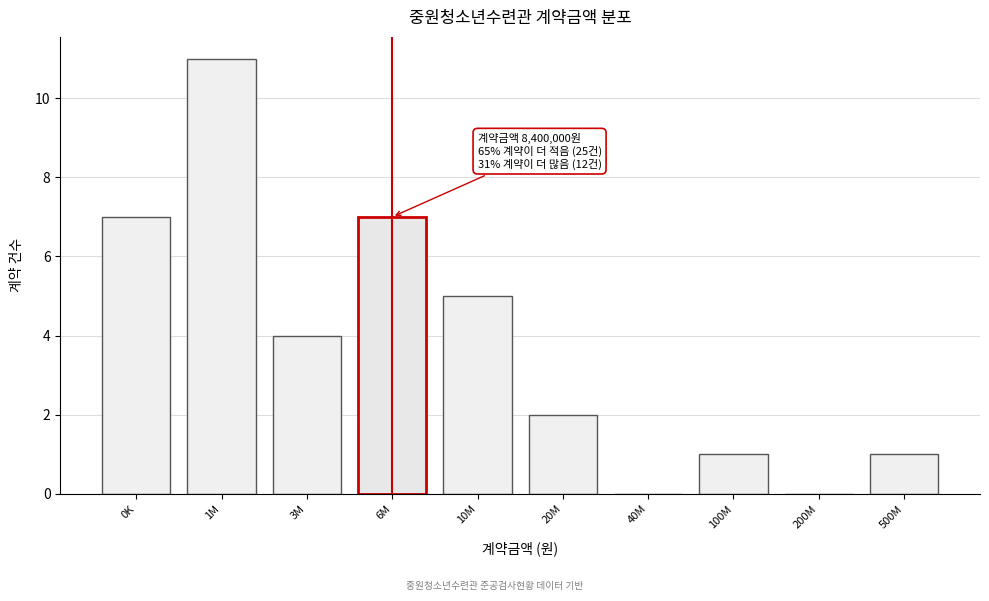

Reading right to left, transcribe all the data shown in this chart.

500M=1	200M=0	100M=1	40M=0	20M=2	10M=5	6M=7	3M=4	1M=11	0K=7